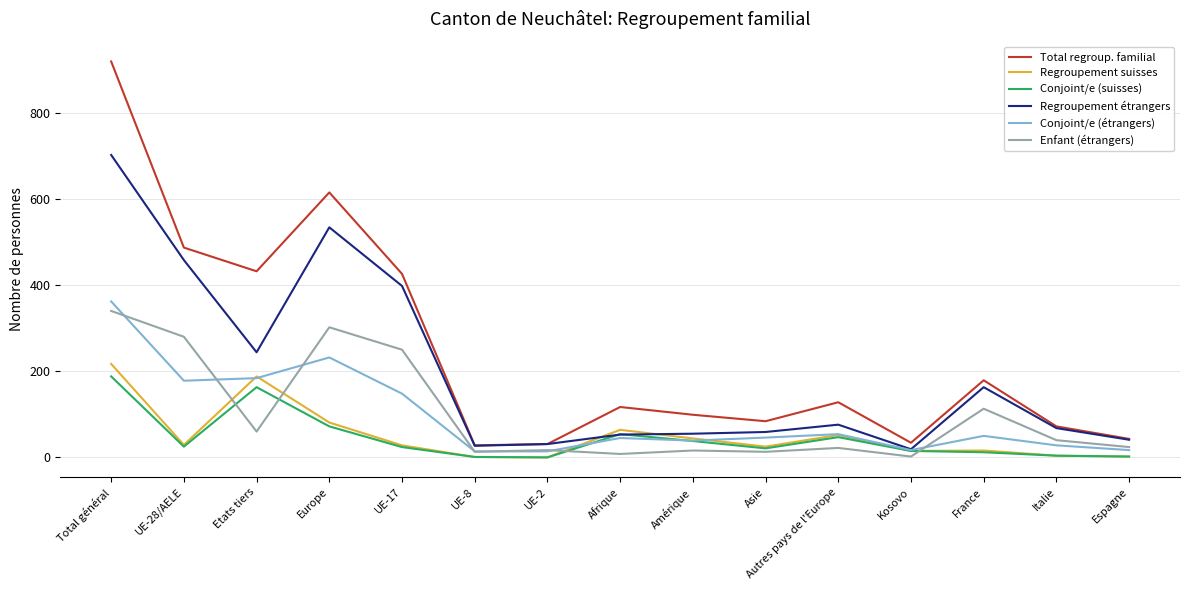

What is the sum of all Enfant (étrangers) values?

1500